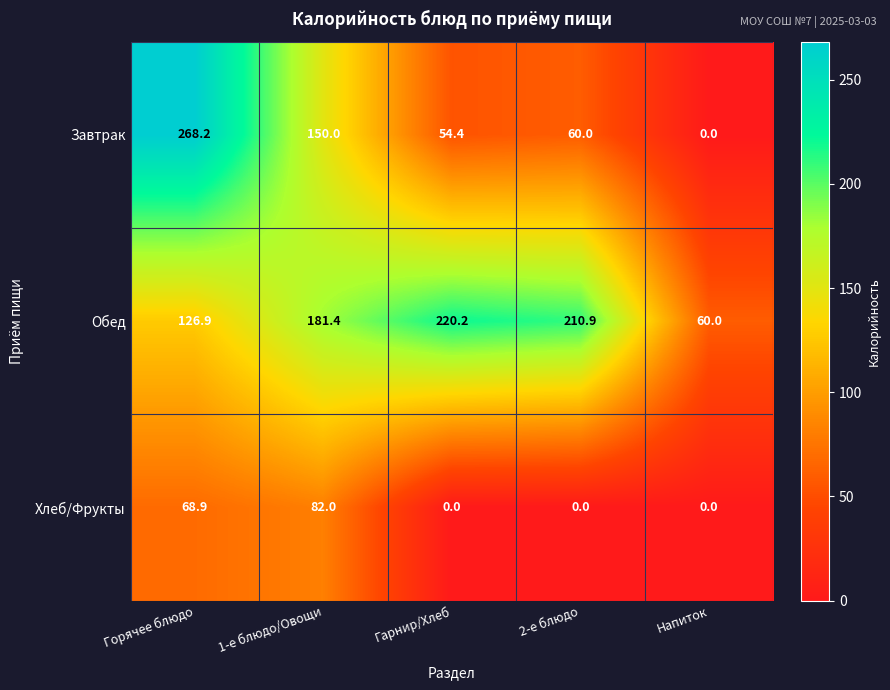

What is the maximum value shown in the chart?

268.2